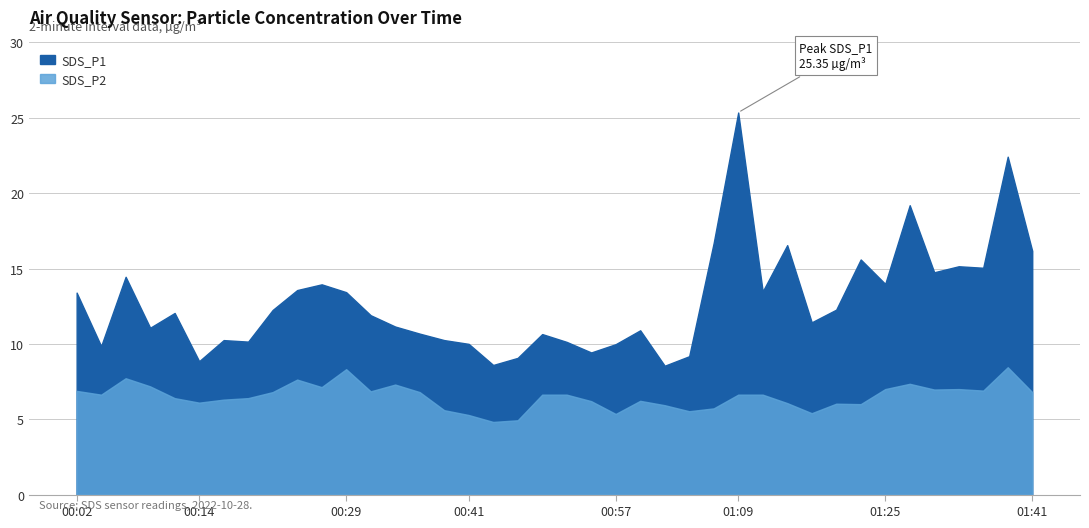

What is the label of the 4th point from the left?

00:09